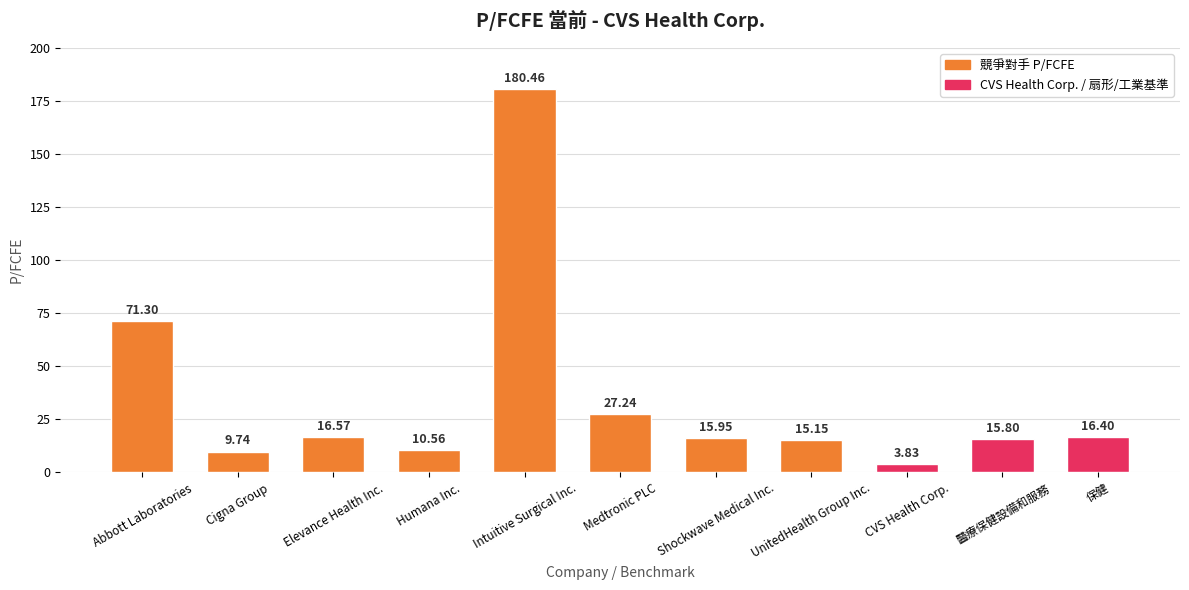

At which label is the value closest to 92?

Abbott Laboratories